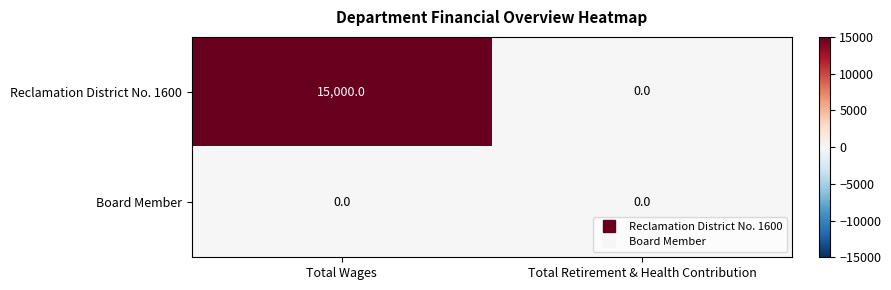

What is the maximum value for Reclamation District No. 1600?

15000